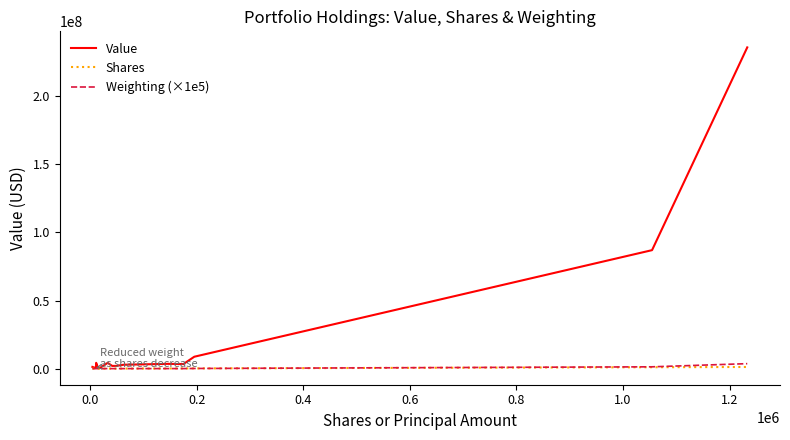

What is the greatest value displayed?

235759623.0